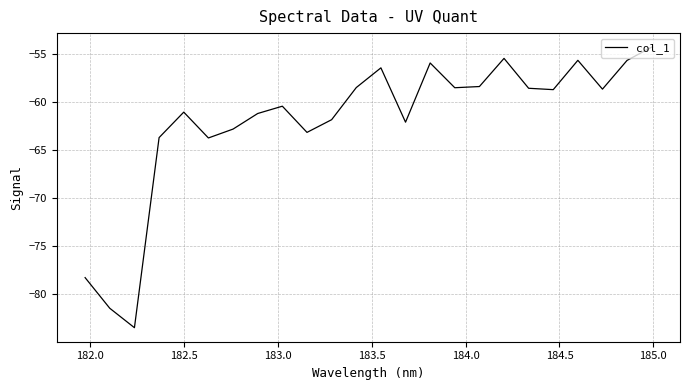

What is the smallest value displayed?

-83.5